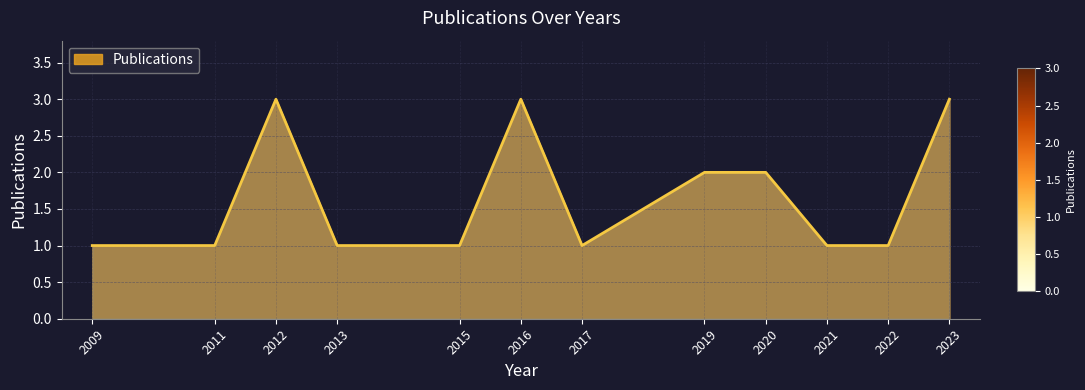

Is it true that the value at 2019 is 2?

True